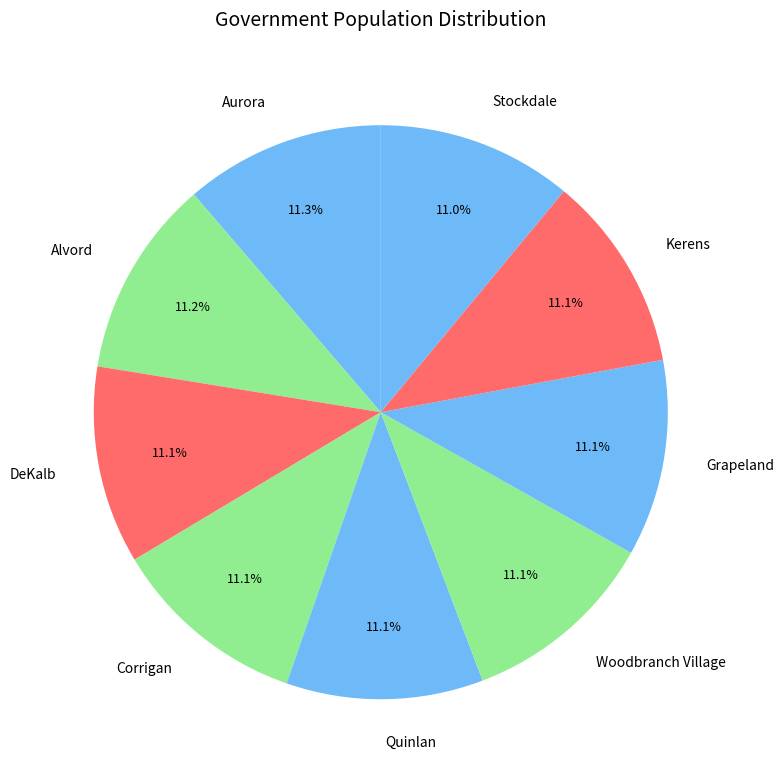

What is the ratio of the value at Corrigan to the value at Quinlan?

1.0